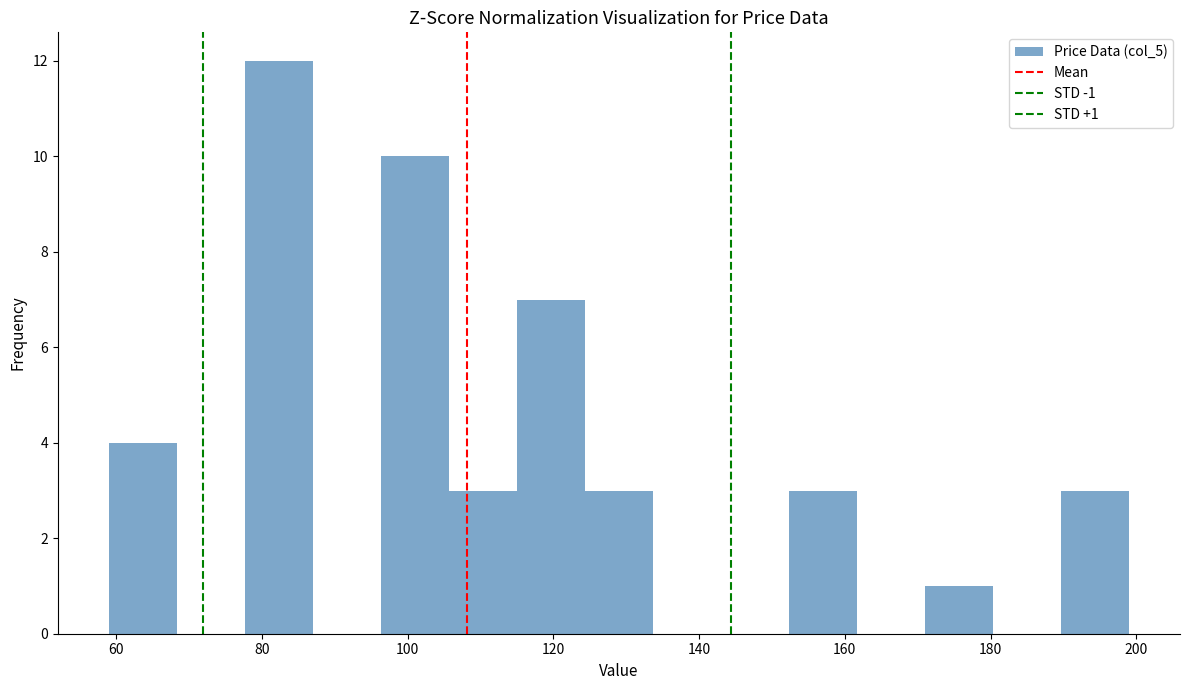

Which range on the x-axis has the tallest bar?

78 to 88